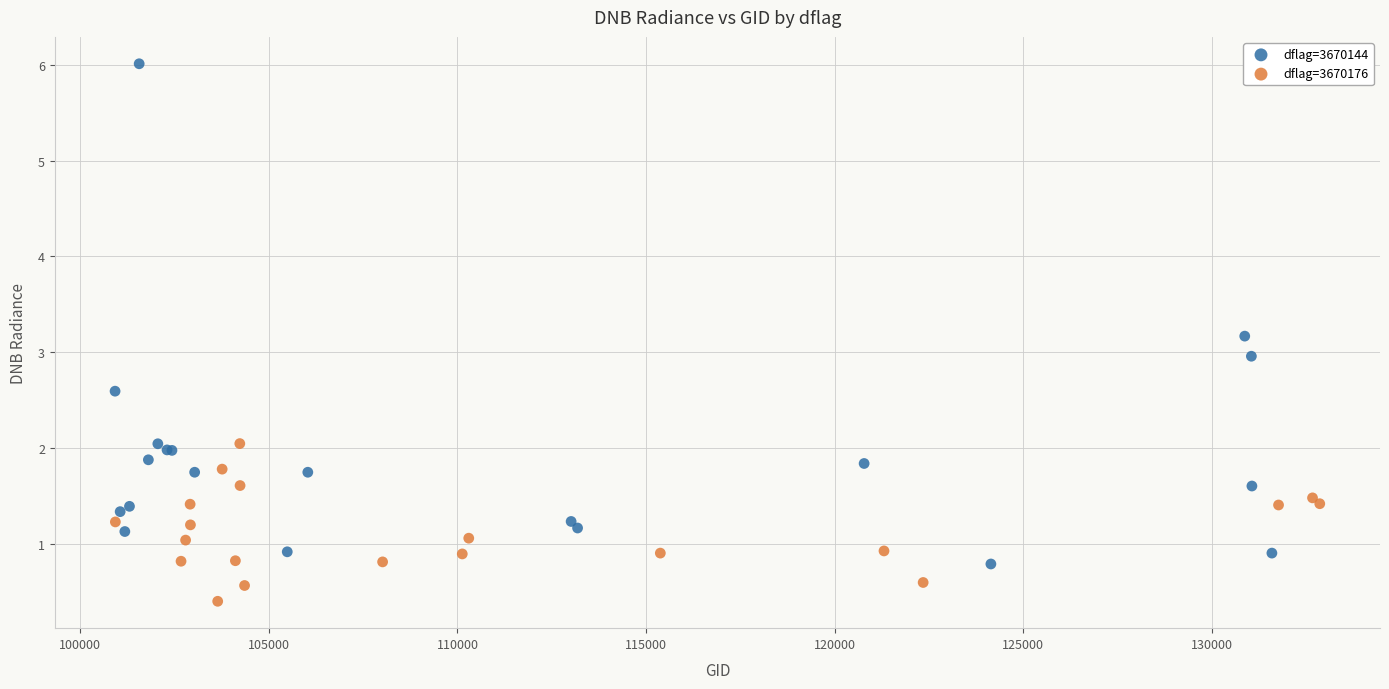

What are all the series names shown in the legend?

dflag=3670144, dflag=3670176